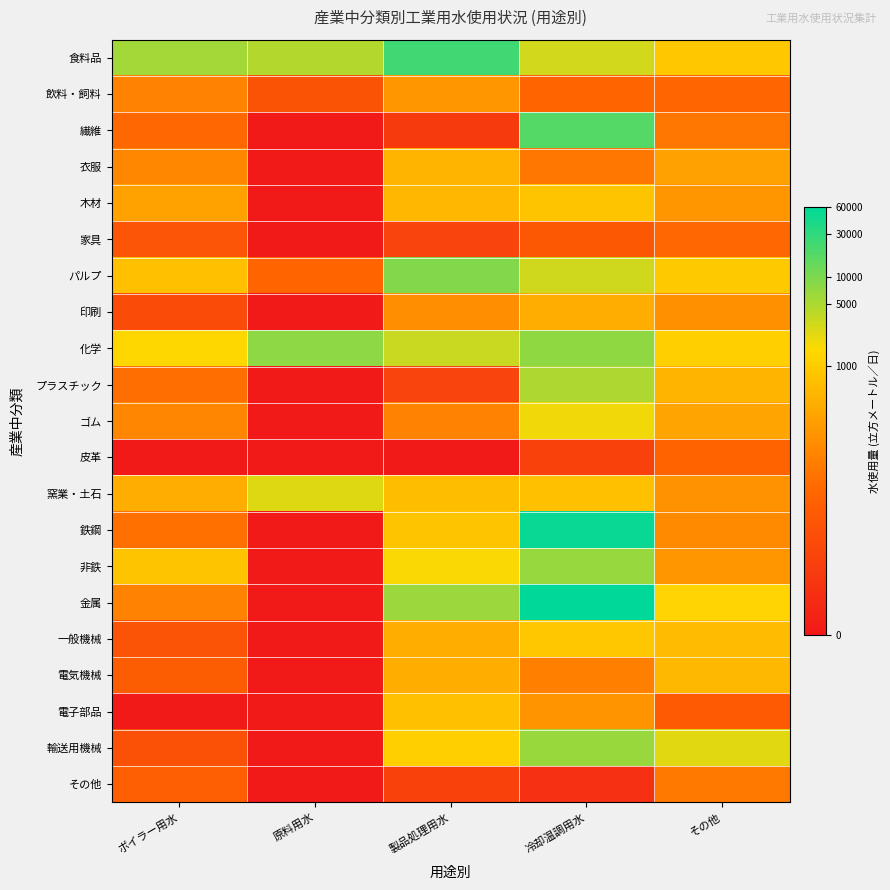

Count the number of data series in this chart.

21